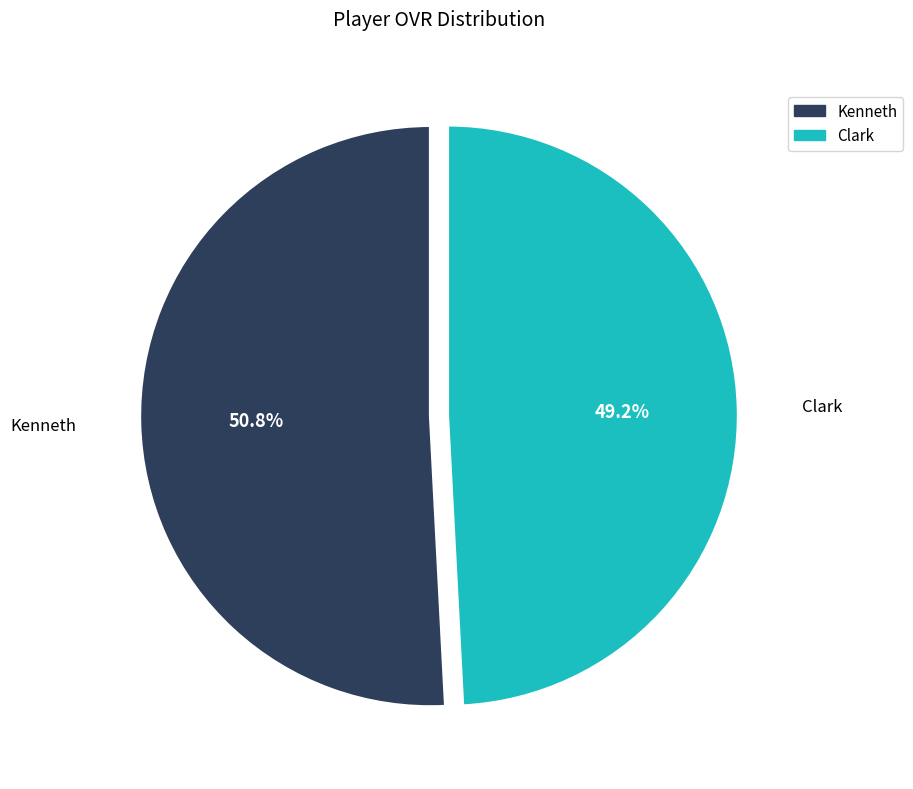

What percentage is the Clark slice, to the nearest percent?

49%